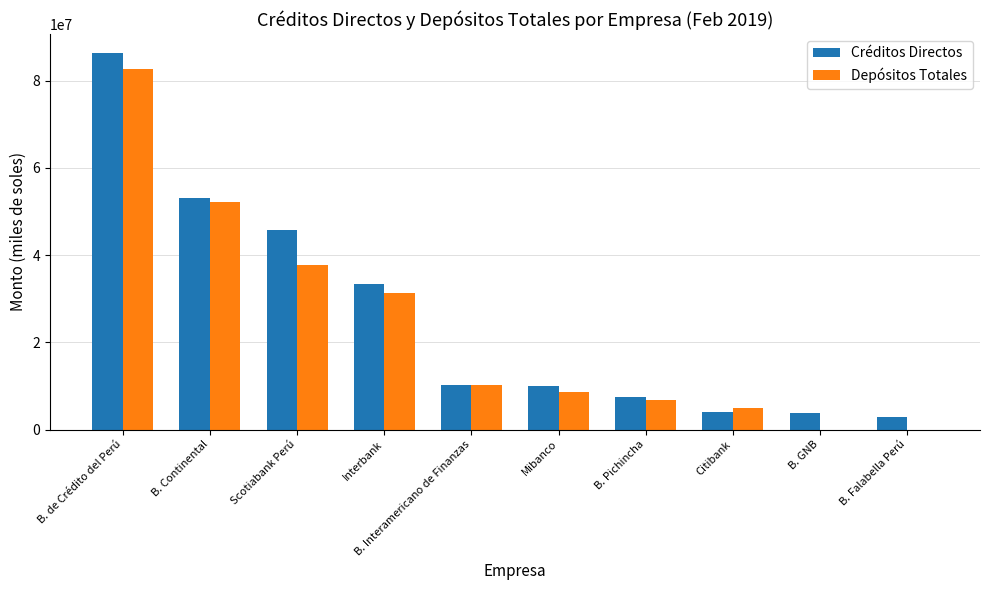

Which series changed the most between Interbank and B. Interamericano de Finanzas?

Créditos Directos